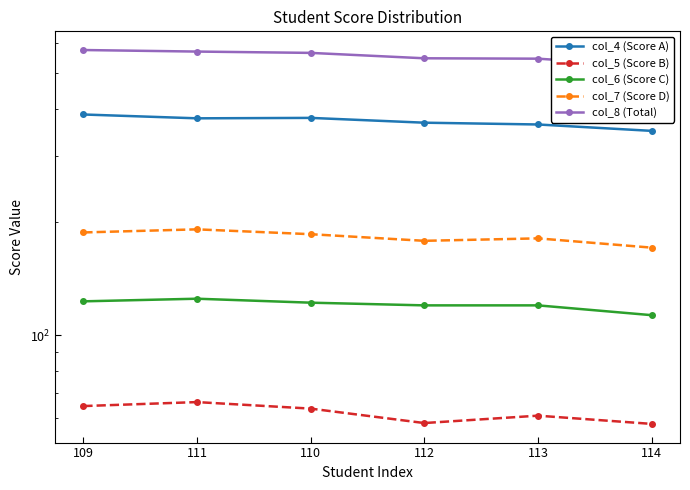

How many data points in col_6 (Score C) are above 122?

2